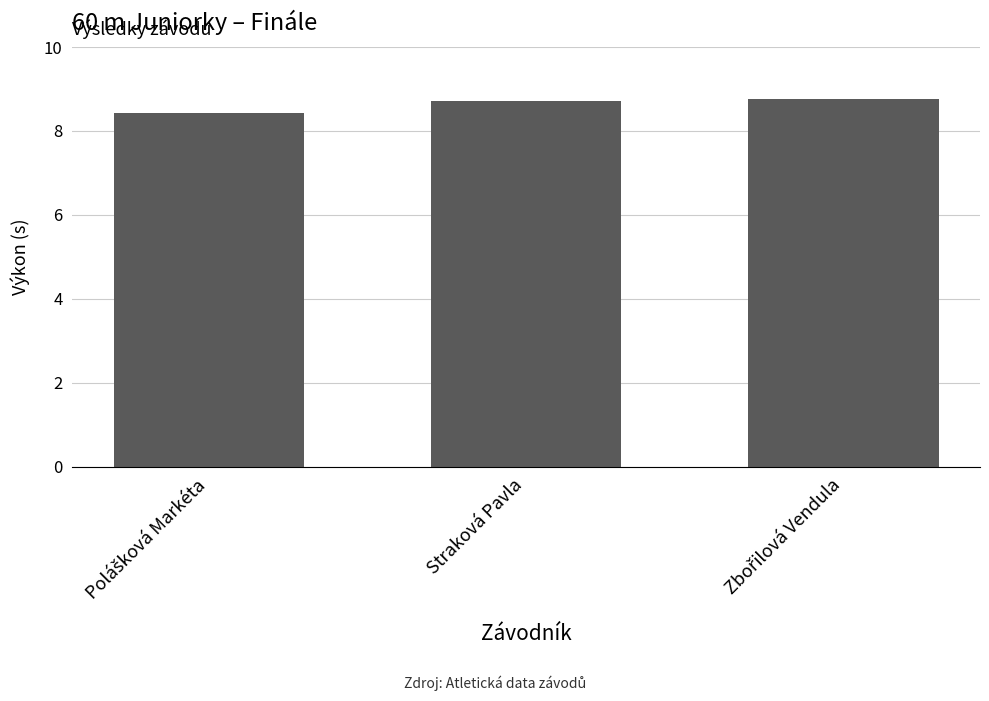

What position from the left is Straková Pavla?

2